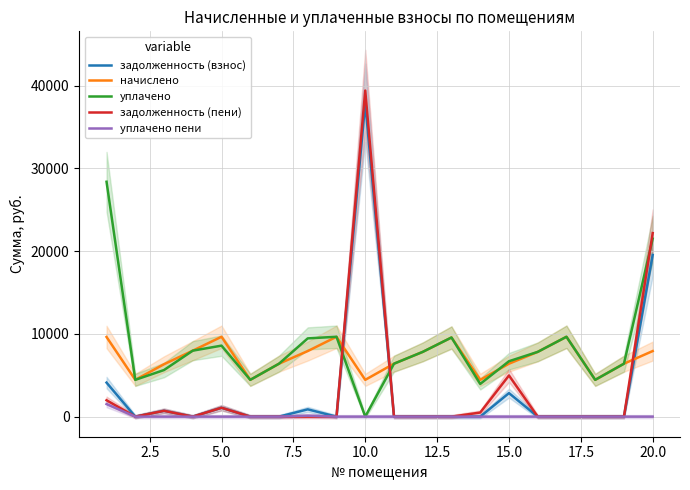

What are all the series names shown in the legend?

задолженность (взнос), начислено, уплачено, задолженность (пени), уплачено пени